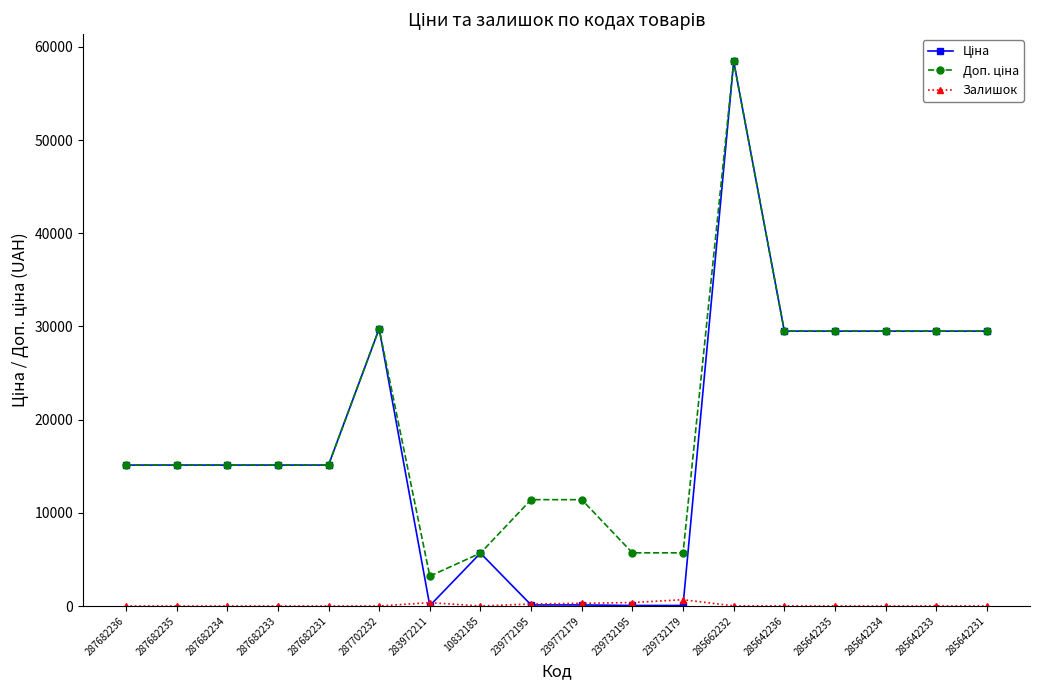

What is the difference between the highest and lowest values at 285642234?

29491.5